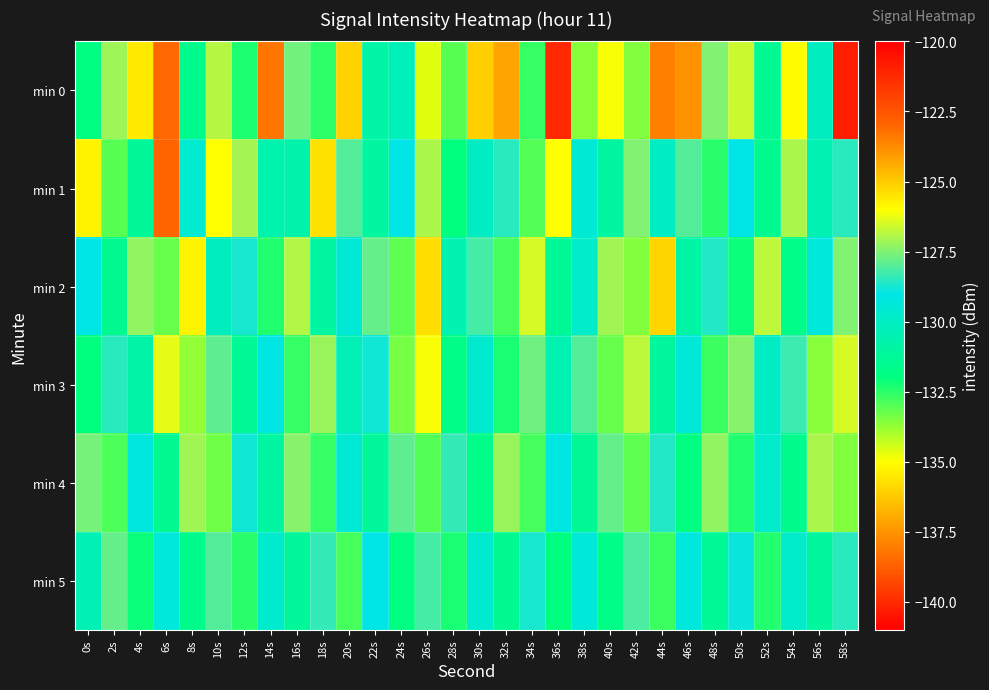

Rank the series at 32s from highest to lowest value.

min 4, min 1, min 5, min 3, min 2, min 0